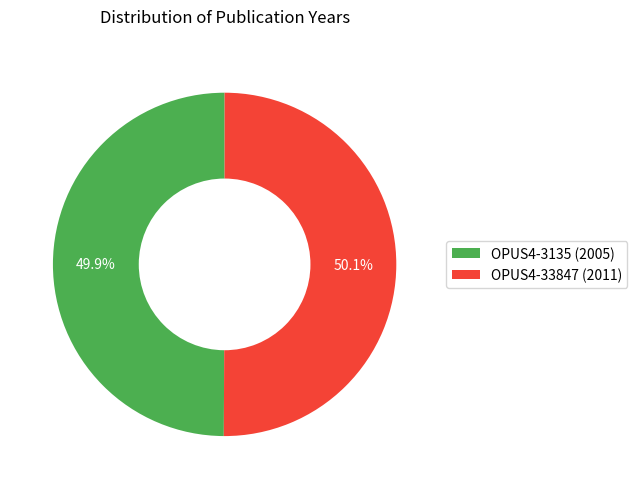

Approximately how many times larger is the value at OPUS4-33847 (2011) compared to OPUS4-3135 (2005)?

1.0